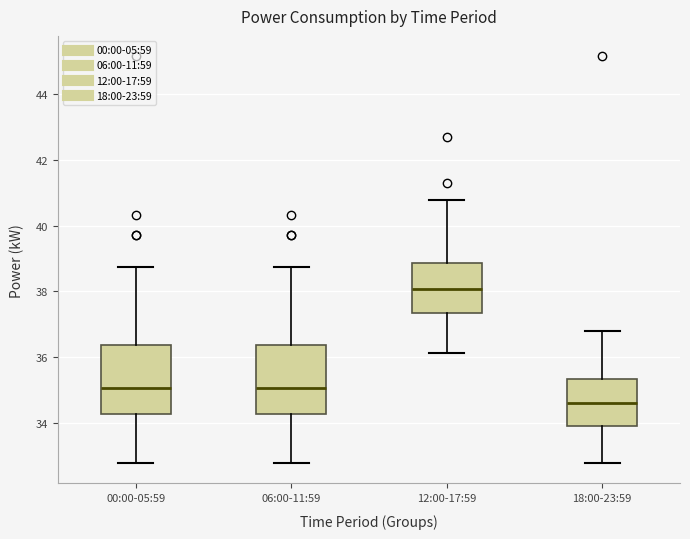

Which box's median line is the lowest?

18:00-23:59